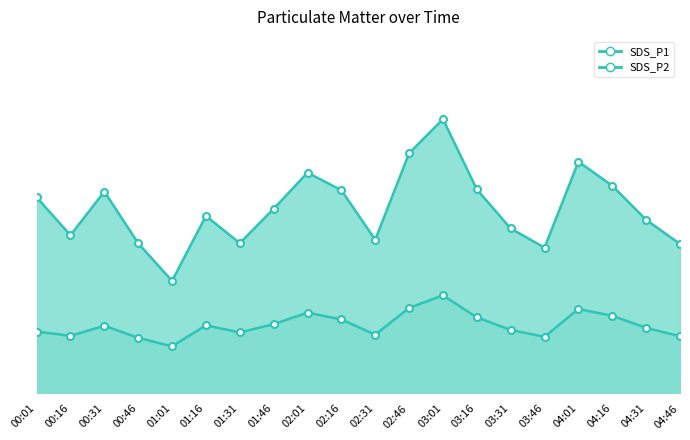

Which series has the widest spread of values?

SDS_P1_line